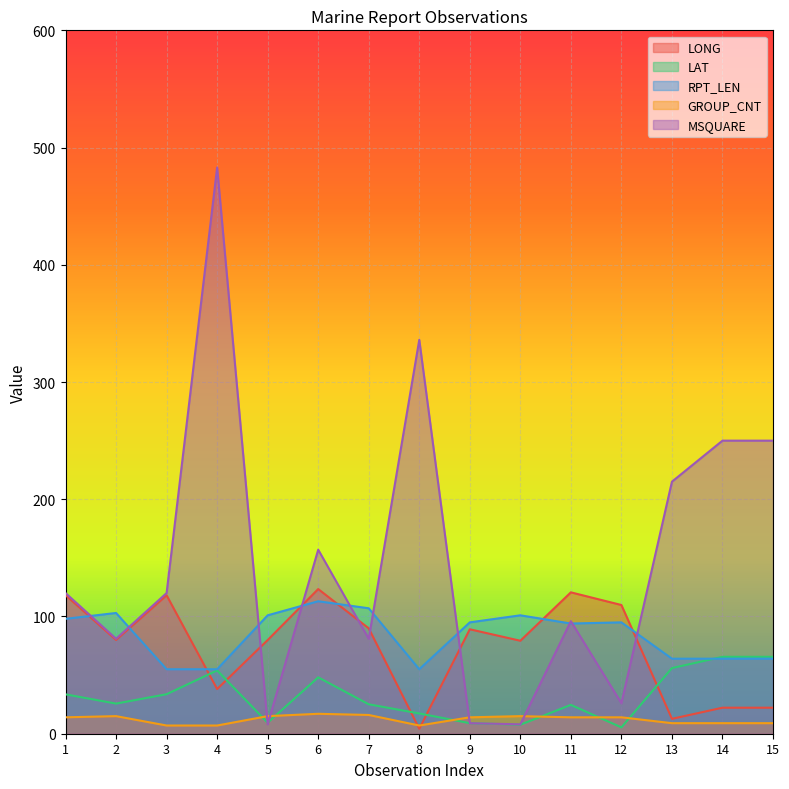

How many data points in LAT are less than 25?

6